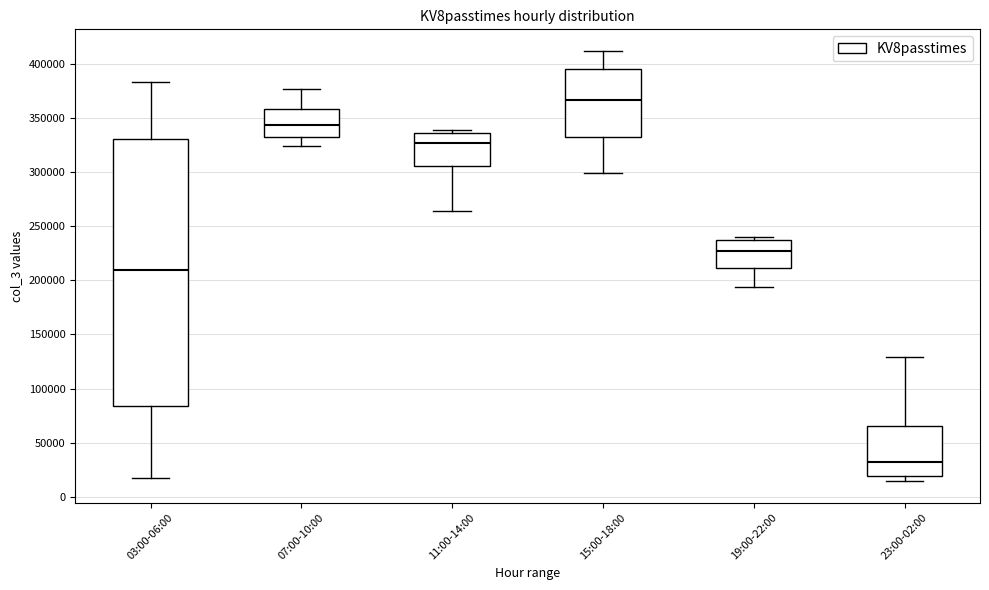

Reading left to right, transcribe this box plot: for each box, give where its median line is, the range the box spans, and where its two whiskers end, as read against the y-axis. The values are not printed on the chart, so give them approximately, as read against the axis.

03:00-06:00: median 210000, box 85000 to 330000, whiskers 20000 to 385000
07:00-10:00: median 345000, box 330000 to 360000, whiskers 325000 to 375000
11:00-14:00: median 325000, box 305000 to 335000, whiskers 265000 to 340000
15:00-18:00: median 365000, box 335000 to 395000, whiskers 300000 to 410000
19:00-22:00: median 225000, box 210000 to 240000, whiskers 195000 to 240000 (just above the box's upper edge)
23:00-02:00: median 35000, box 20000 to 65000, whiskers 15000 to 130000